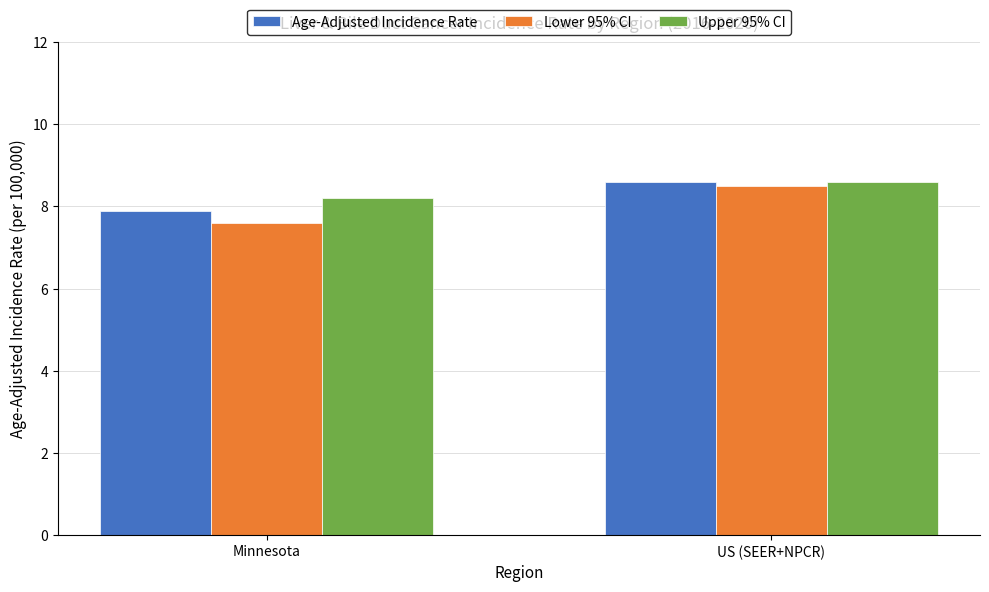

The Age-Adjusted Incidence Rate series shows 13.8 at US (SEER+NPCR). True or false?

False